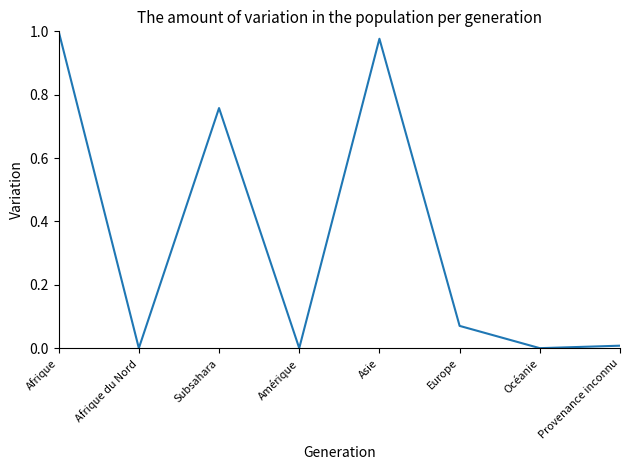

What is the average value?

0.4